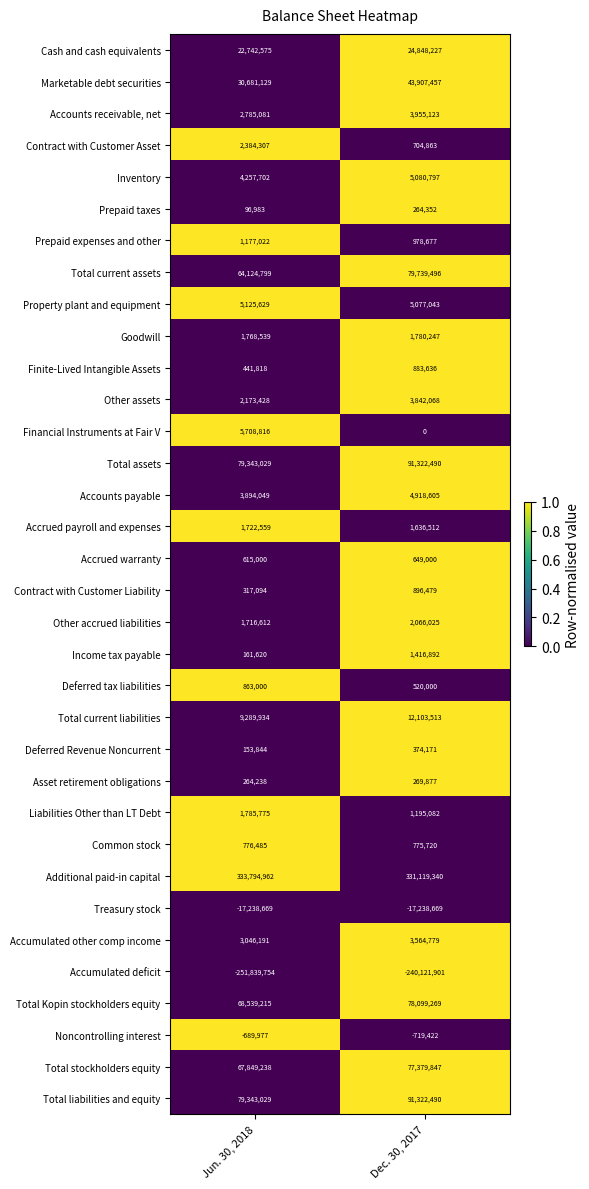

Which series has the widest spread of values?

Total current assets